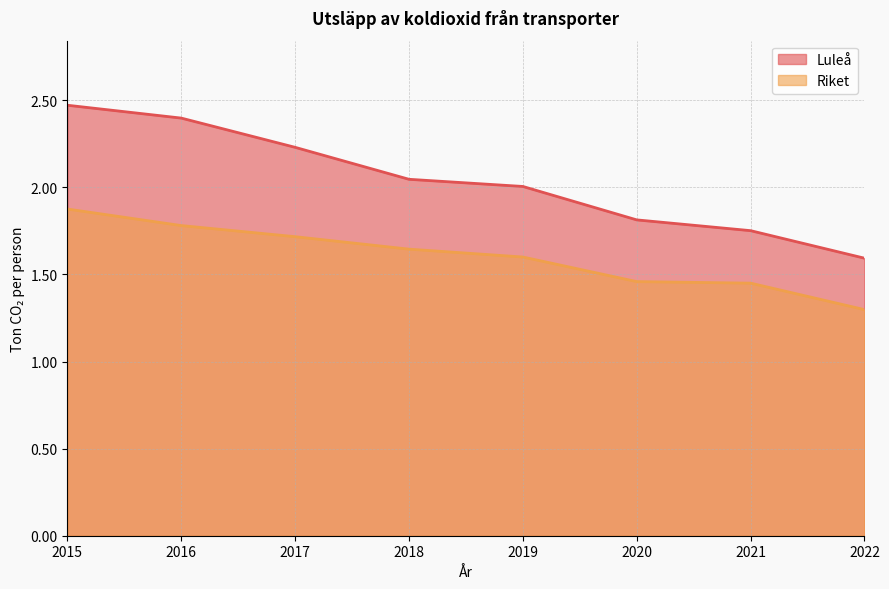

The value of Riket at 2022 is 1.3. True or false?

True